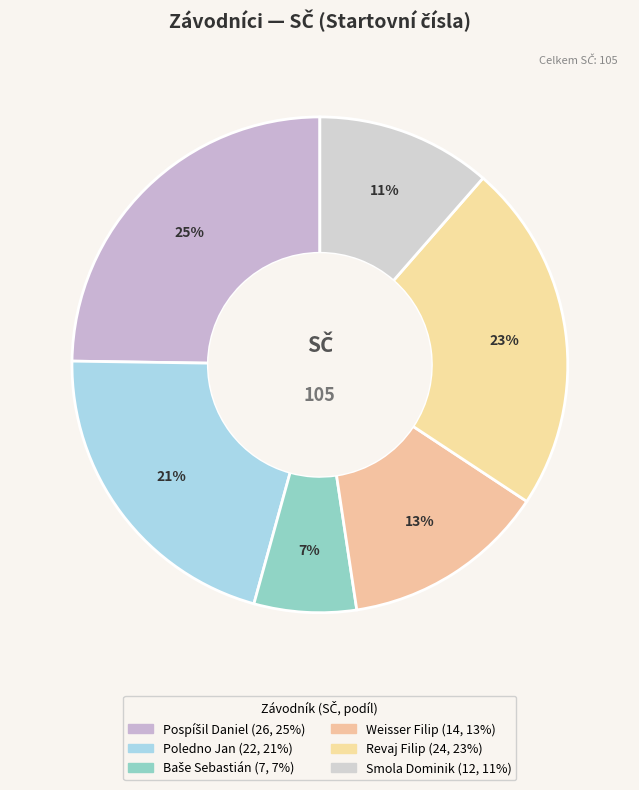

To the nearest percent, what portion does Revaj Filip represent?

23%